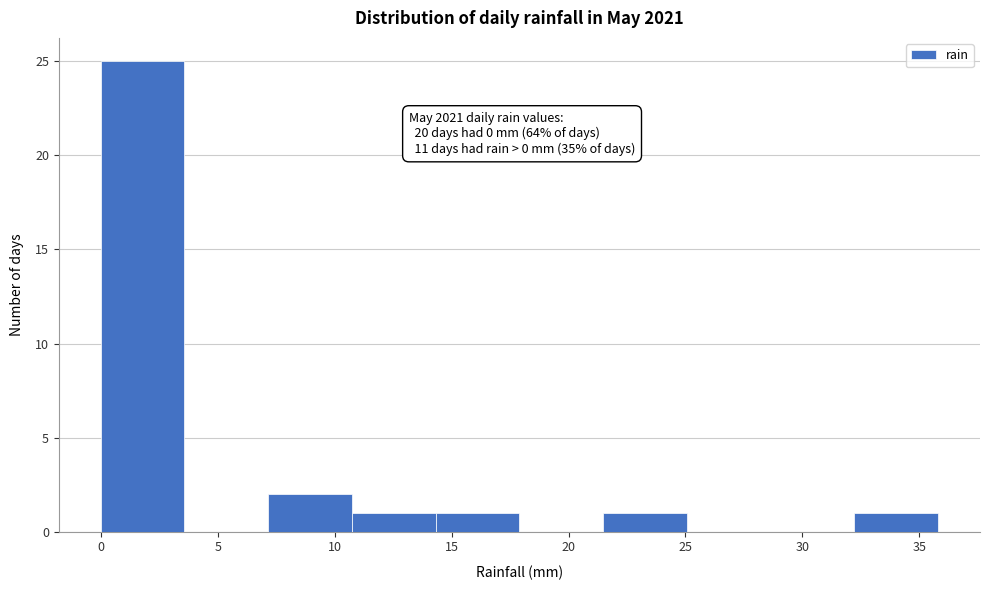

Over which range of the x-axis is the bar tallest?

0.0 to 3.5